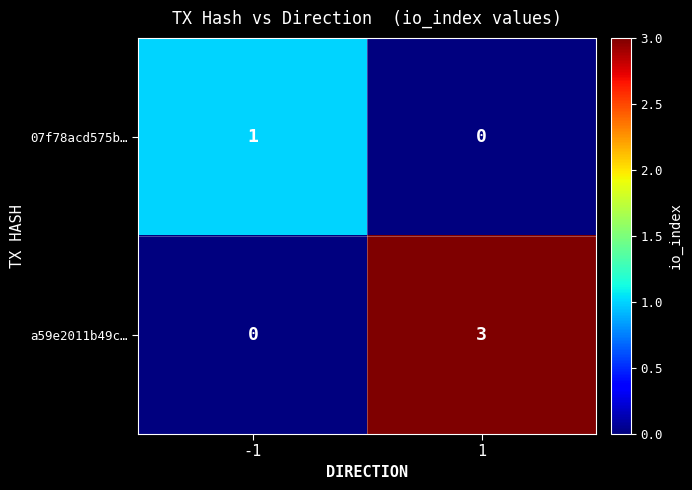

Reading left to right, list all the values displayed in this chart.

07f78acd575b…: 1	0
a59e2011b49c…: 0	3